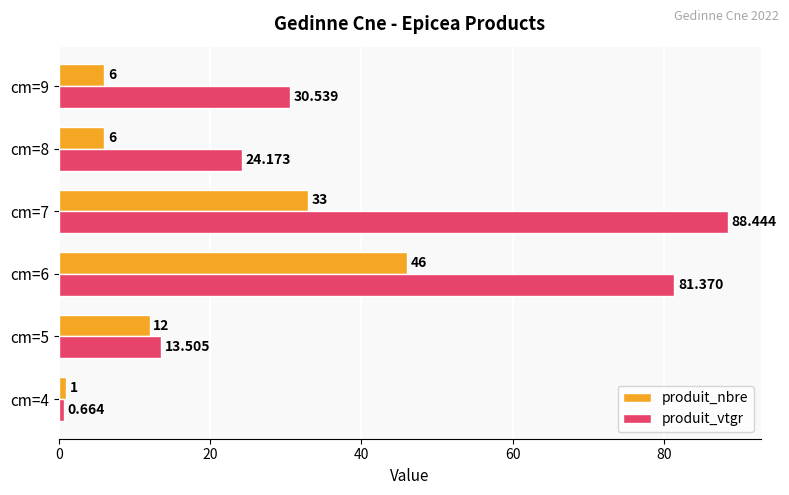

Which series has the widest spread of values?

produit_vtgr